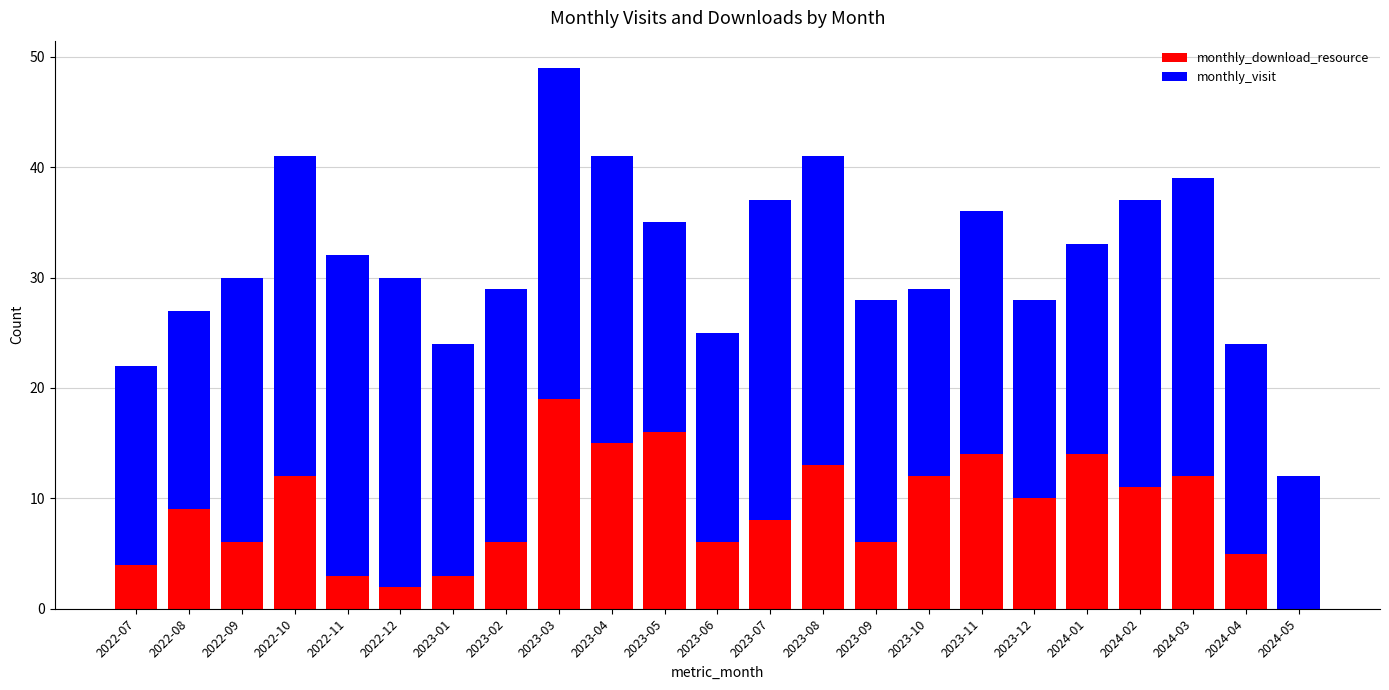

What is the sum of all monthly_download_resource values?

206